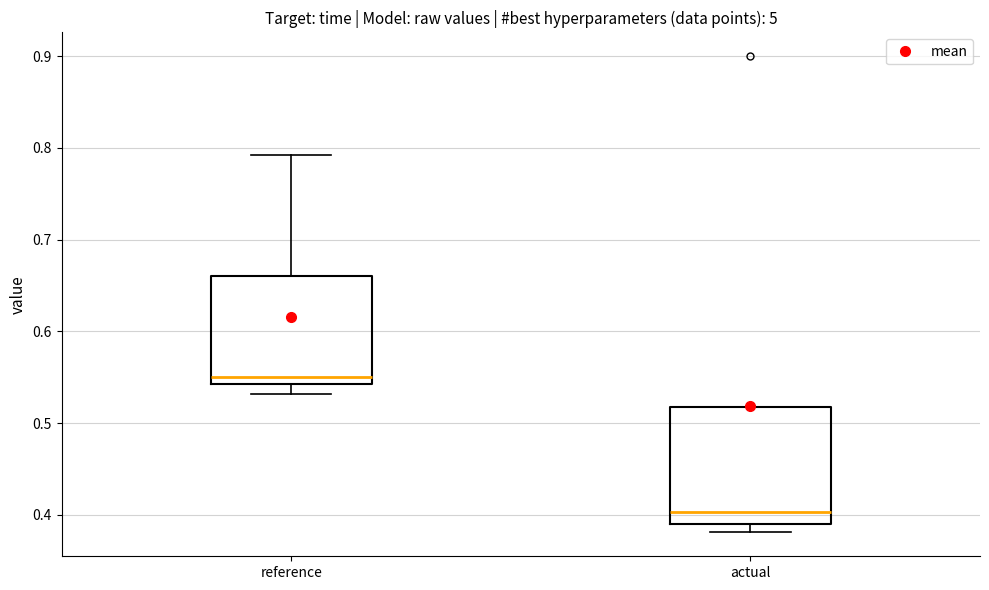

Reading left to right, transcribe this box plot: for each box, give where its median line is, the range the box spans, and where its two whiskers end, as read against the y-axis. The values are not printed on the chart, so give them approximately, as read against the axis.

reference: median 0.55, box 0.54 to 0.66, whiskers 0.53 to 0.79
actual: median 0.40, box 0.39 to 0.52, whiskers 0.38 to 0.52